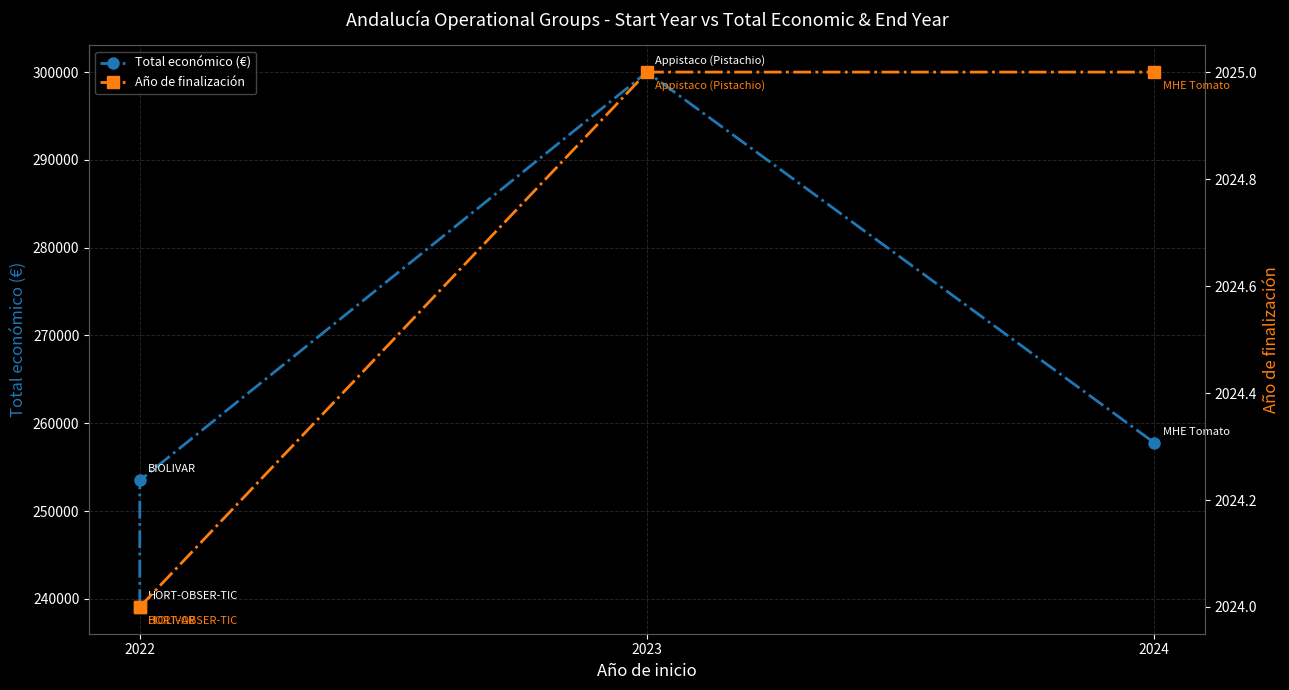

True or false: Total económico (€) has a value of 69118 at 2022.

False